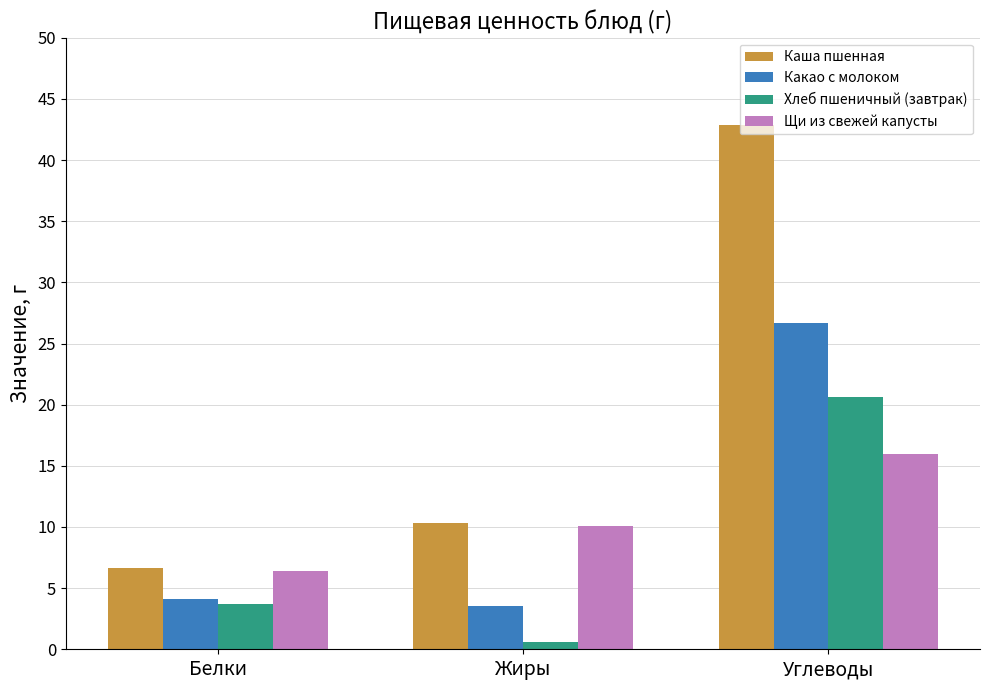

At which label does Каша пшенная first exceed 10?

Жиры